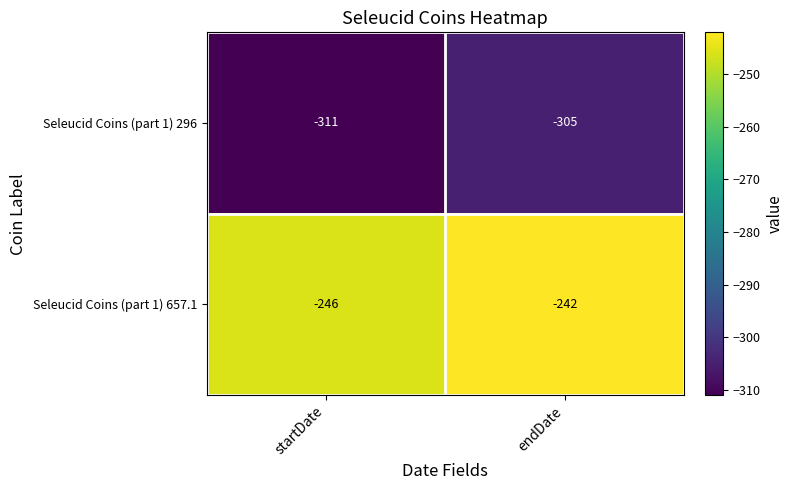

Between startDate and endDate, which series saw the biggest shift?

Seleucid Coins (part 1) 296